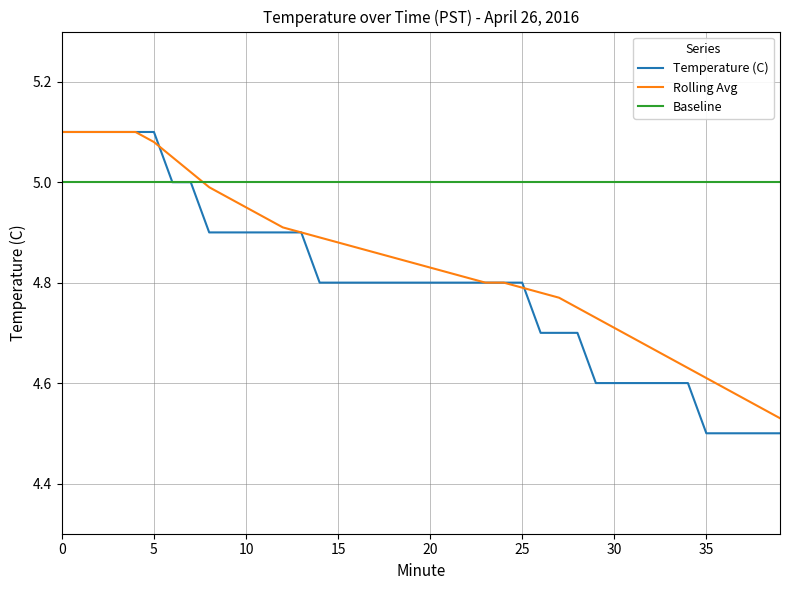

Which series has the largest total across all categories?

Baseline